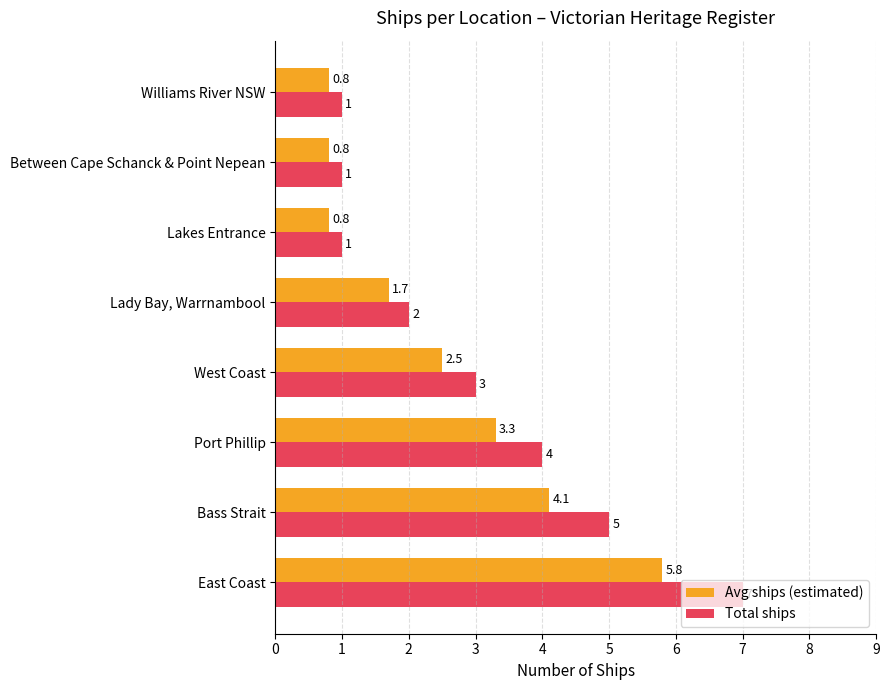

Count the Total ships values in the range 1 to 5.

7